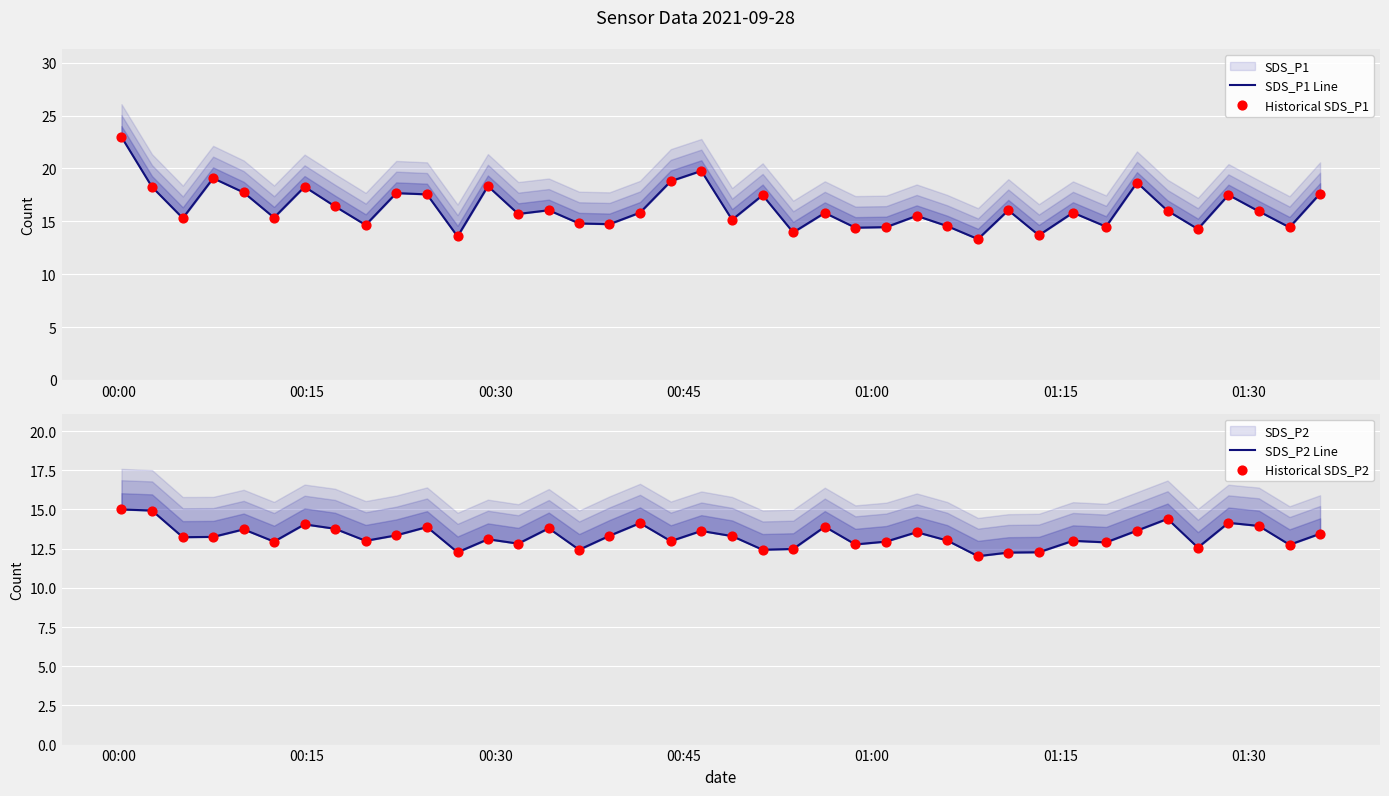

At how many categories does at least one series exceed 16?

17